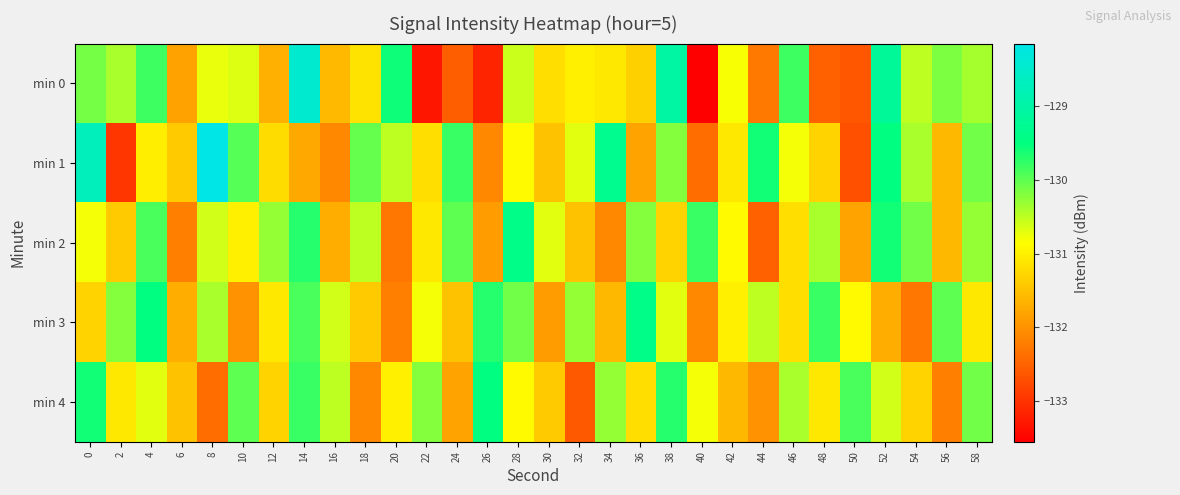

Reading left to right, what are all the values shown in this chart?

min 0: 0=-130.1	2=-130.4	4=-129.8	6=-131.8	8=-130.7	10=-130.7	12=-131.7	14=-128.4	16=-131.6	18=-131.1	20=-129.6	22=-133.3	24=-132.6	26=-133.2	28=-130.6	30=-131.2	32=-131.0	34=-131.1	36=-131.3	38=-129.0	40=-133.6	42=-130.8	44=-132.3	46=-129.8	48=-132.5	50=-132.6	52=-129.2	54=-130.5	56=-130.2	58=-130.4
min 1: 0=-128.7	2=-133.0	4=-131.0	6=-131.4	8=-128.1	10=-130.0	12=-131.2	14=-131.8	16=-132.1	18=-130.0	20=-130.5	22=-131.2	24=-129.8	26=-132.1	28=-130.9	30=-131.5	32=-130.7	34=-129.3	36=-131.8	38=-130.2	40=-132.4	42=-131.1	44=-129.6	46=-130.8	48=-131.3	50=-132.7	52=-129.5	54=-130.4	56=-131.6	58=-130.1
min 2: 0=-130.8	2=-131.4	4=-129.9	6=-132.2	8=-130.6	10=-131.0	12=-130.3	14=-129.7	16=-131.7	18=-130.5	20=-132.3	22=-131.1	24=-130.0	26=-131.9	28=-129.4	30=-130.7	32=-131.5	34=-132.1	36=-130.2	38=-131.3	40=-129.8	42=-130.9	44=-132.5	46=-131.2	48=-130.4	50=-131.8	52=-129.6	54=-130.1	56=-131.6	58=-130.3
min 3: 0=-131.3	2=-130.2	4=-129.5	6=-131.7	8=-130.4	10=-132.0	12=-131.1	14=-129.9	16=-130.6	18=-131.4	20=-132.2	22=-130.8	24=-131.5	26=-129.7	28=-130.1	30=-131.9	32=-130.3	34=-131.6	36=-129.4	38=-130.7	40=-132.1	42=-131.0	44=-130.5	46=-131.2	48=-129.8	50=-130.9	52=-131.7	54=-132.3	56=-130.0	58=-131.1
min 4: 0=-129.6	2=-131.1	4=-130.7	6=-131.5	8=-132.4	10=-130.0	12=-131.3	14=-129.8	16=-130.5	18=-132.1	20=-131.0	22=-130.2	24=-131.8	26=-129.5	28=-130.9	30=-131.4	32=-132.6	34=-130.3	36=-131.2	38=-129.7	40=-130.8	42=-131.6	44=-132.0	46=-130.4	48=-131.1	50=-129.9	52=-130.6	54=-131.3	56=-132.2	58=-130.1